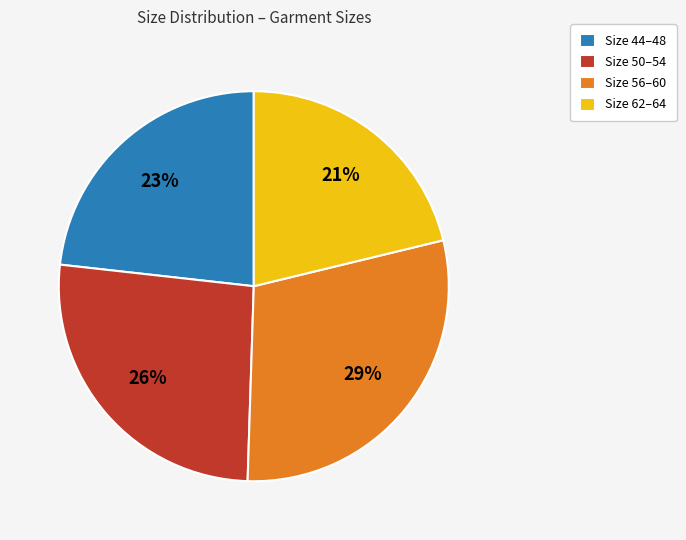

What is the largest slice in the pie chart?

Size 56–60